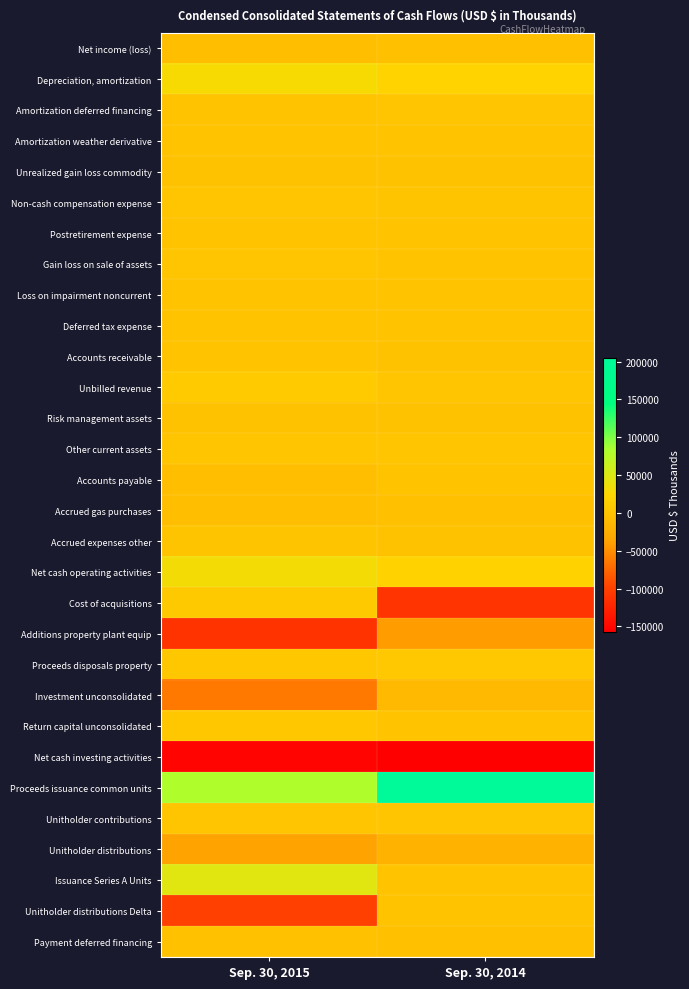

What is the spread (max minus min) of values at Sep. 30, 2014?

361195